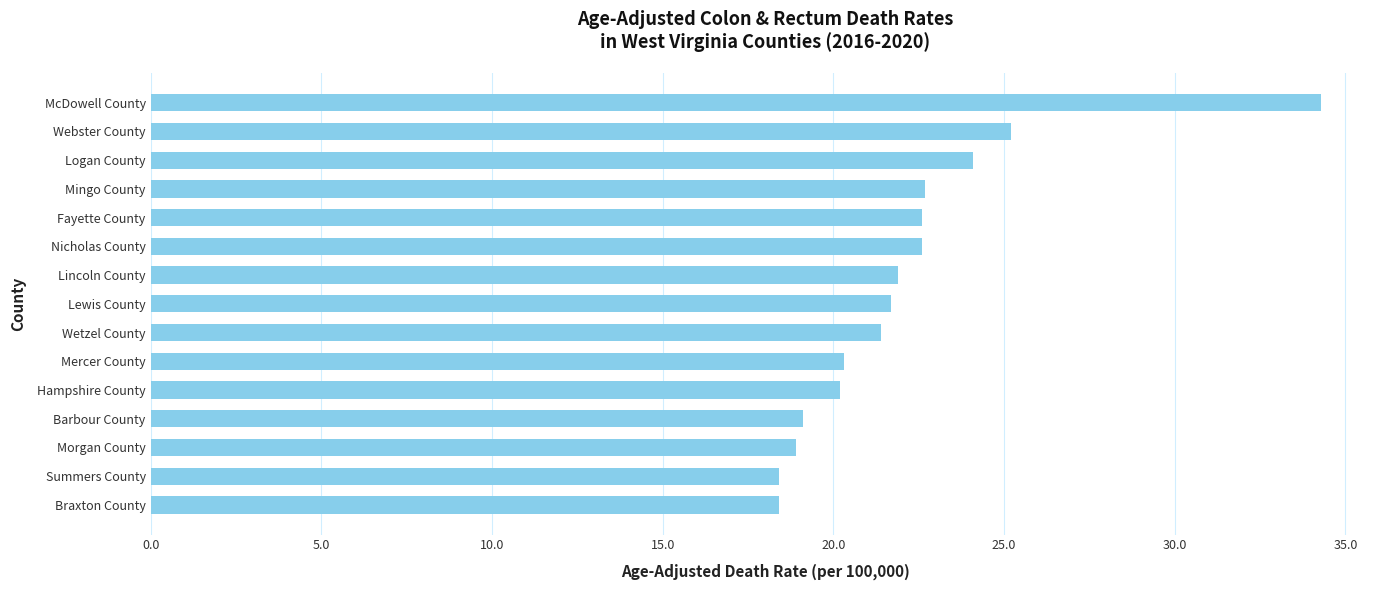

At which category does the chart reach its peak across all series?

McDowell County